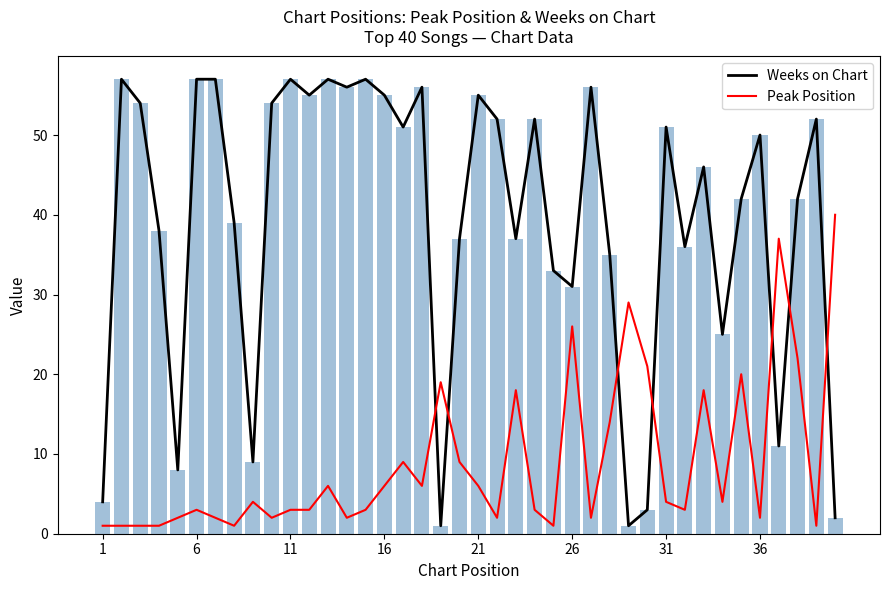

Which series has the largest total across all categories?

Weeks on Chart